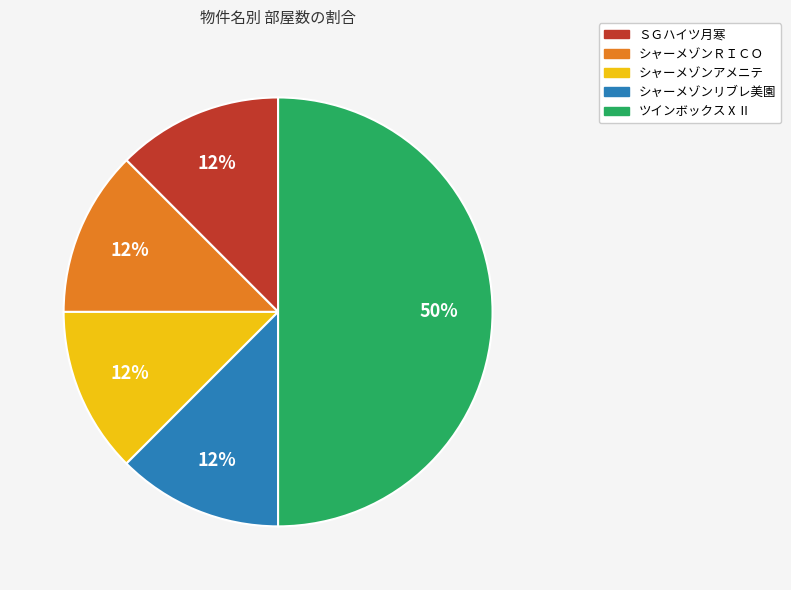

Does シャーメゾンリブレ美園 represent more than half of the total?

No